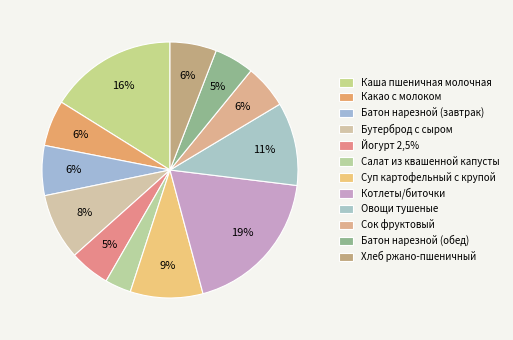

To the nearest percent, what percentage of the pie is Сок фруктовый?

6%